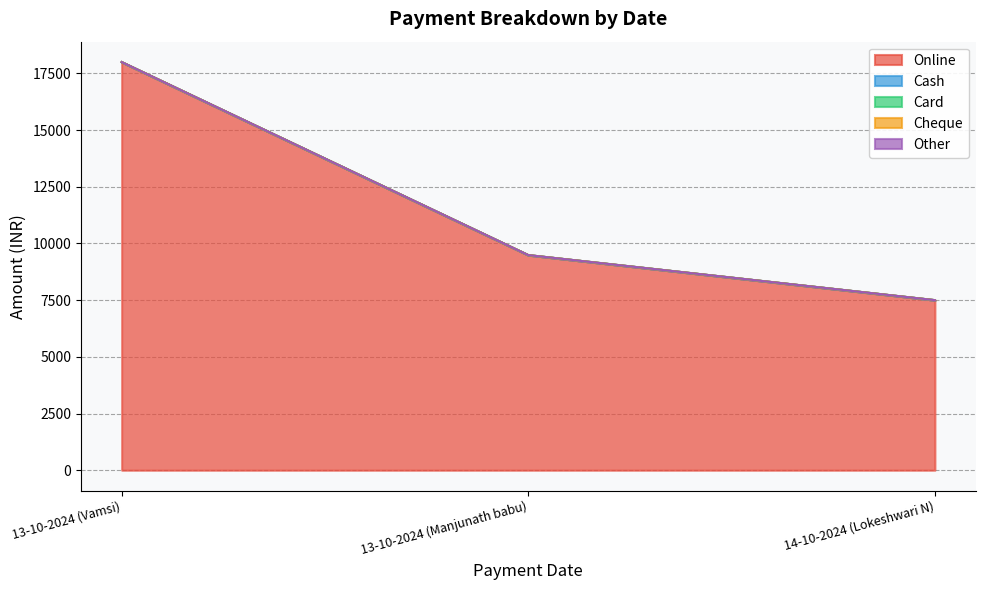

What is the label of the 2nd point from the left?

13-10-2024 (Manjunath babu)